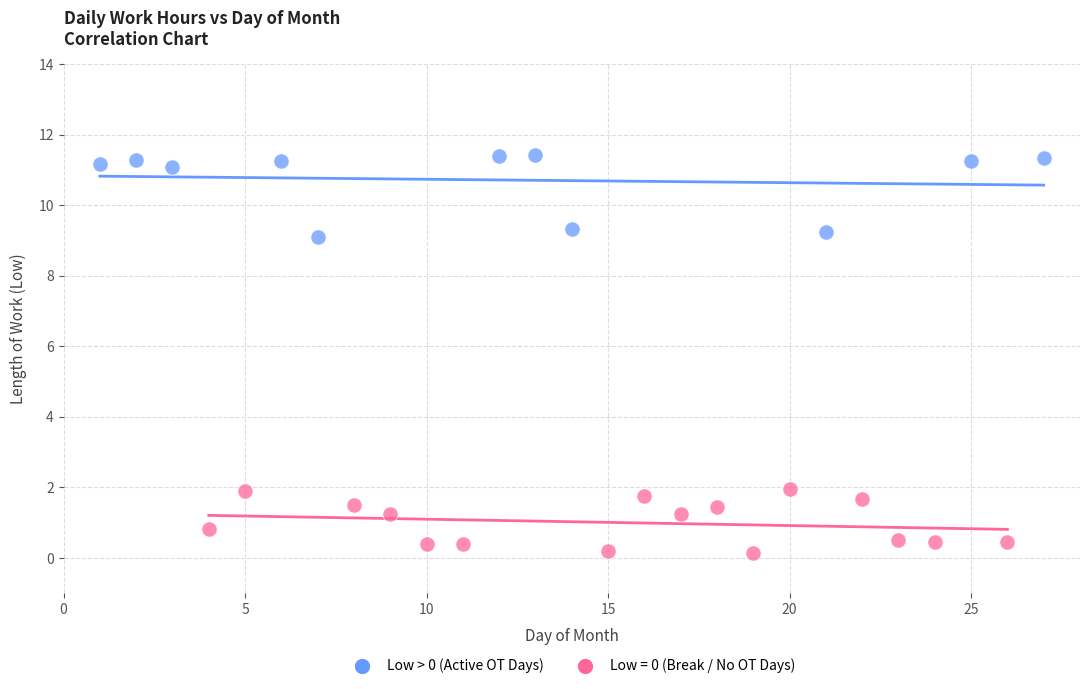

Which series reaches the minimum Y coordinate?

Low = 0 (Break / No OT Days)